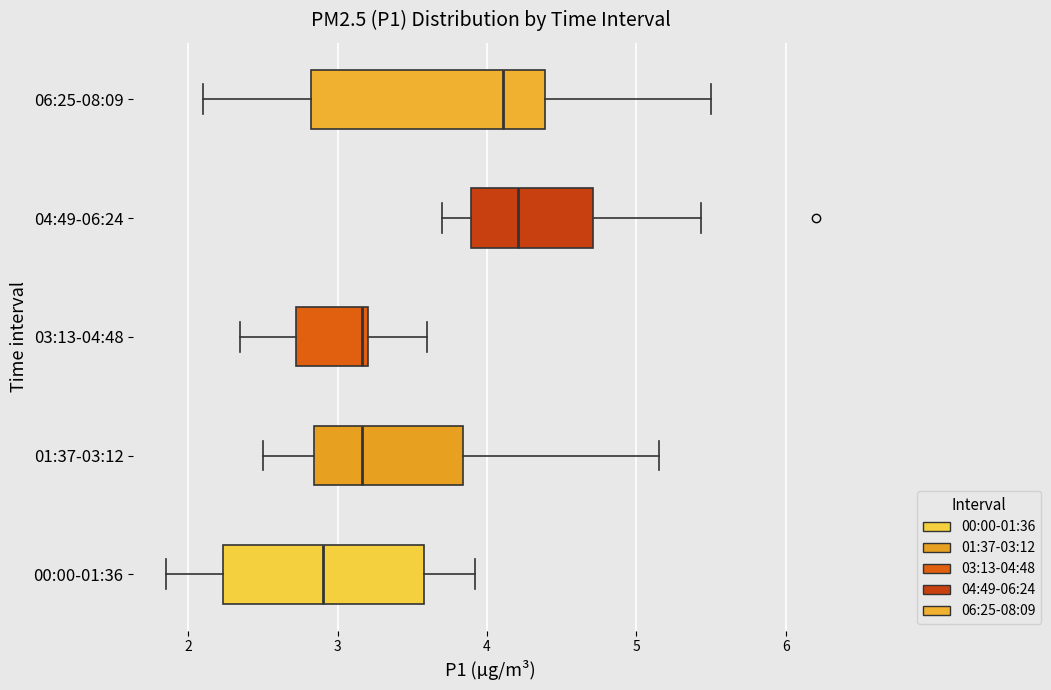

Reading bottom to top, transcribe this box plot: for each box, give where its median line is, the range the box spans, and where its two whiskers end, as read against the x-axis. The values are not printed on the chart, so give them approximately, as read against the axis.

00:00-01:36: median 2.9, box 2.2 to 3.6, whiskers 1.9 to 3.9
01:37-03:12: median 3.2, box 2.8 to 3.8, whiskers 2.5 to 5.2
03:13-04:48: median 3.2 (just left of the box's right edge), box 2.7 to 3.2, whiskers 2.4 to 3.6
04:49-06:24: median 4.2, box 3.9 to 4.7, whiskers 3.7 to 5.4
06:25-08:09: median 4.1, box 2.8 to 4.4, whiskers 2.1 to 5.5